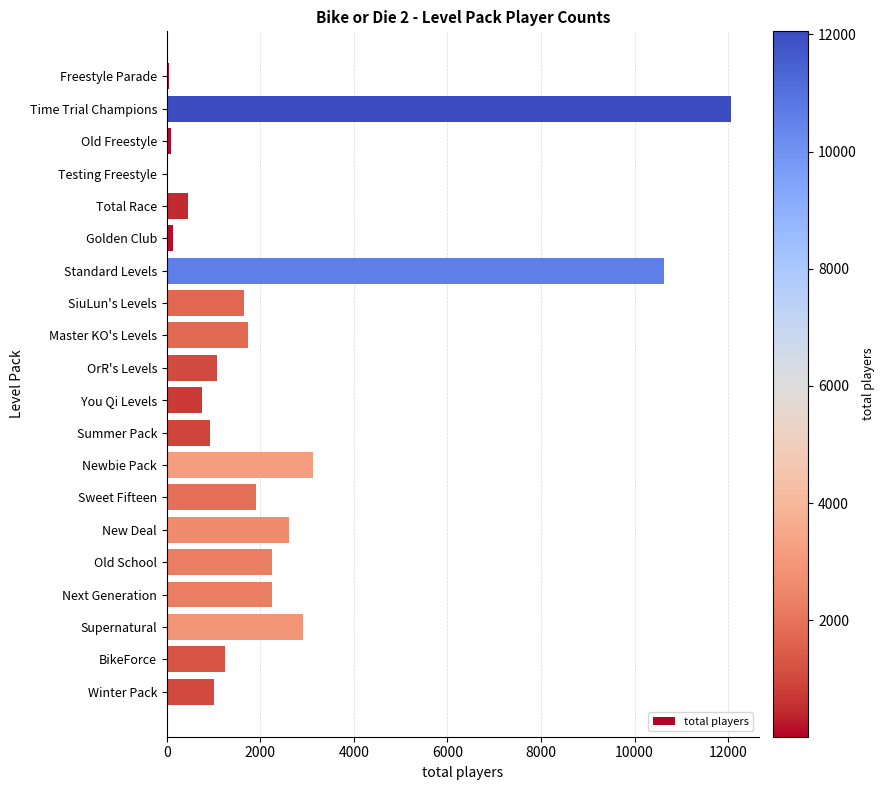

True or false: the data shows 3127 at Next Generation.

False